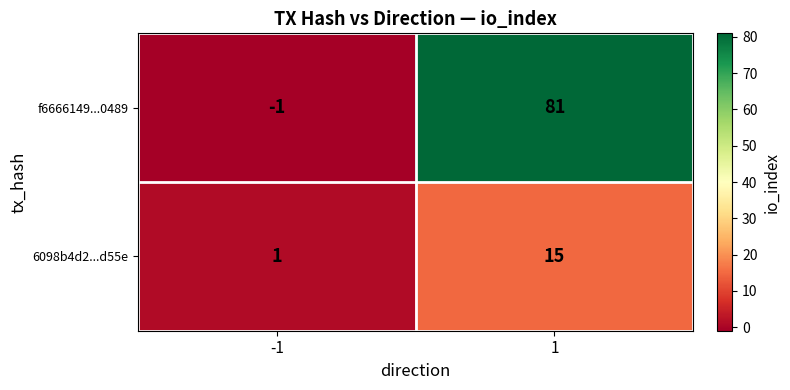

Reading left to right, list all the values displayed in this chart.

f6666149...0489: -1=-1	1=81
6098b4d2...d55e: -1=1	1=15